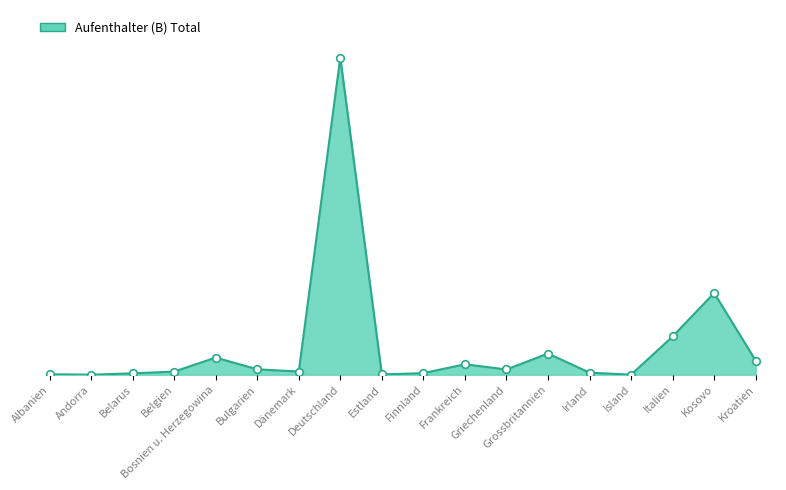

Which has a higher value, Frankreich or Albanien?

Frankreich